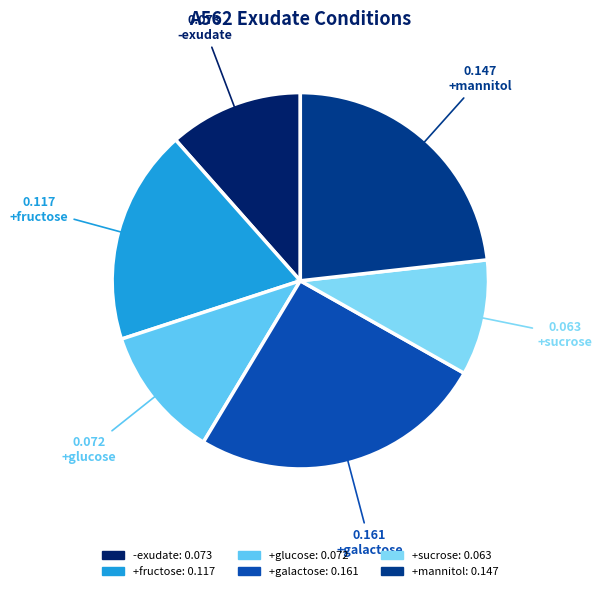

Is there a majority slice in this chart?

No